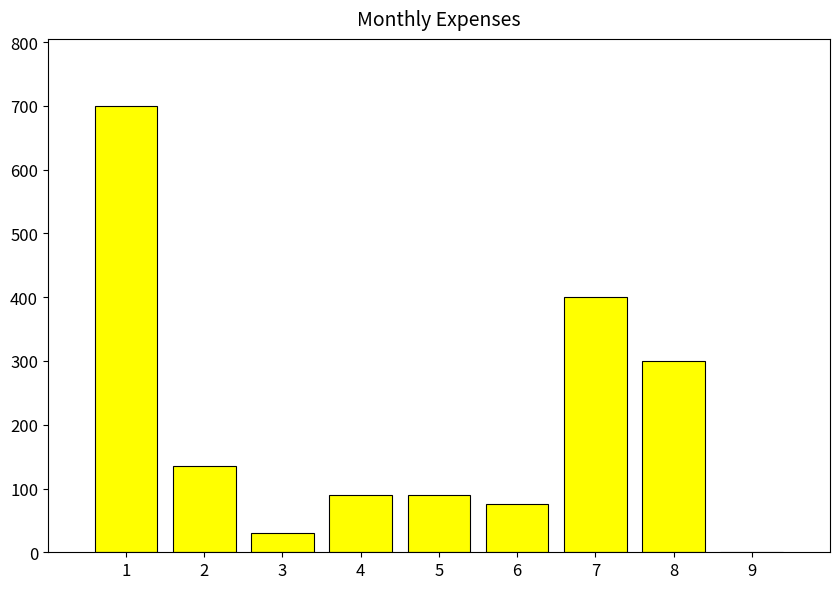

What is the maximum value shown in the chart?

700